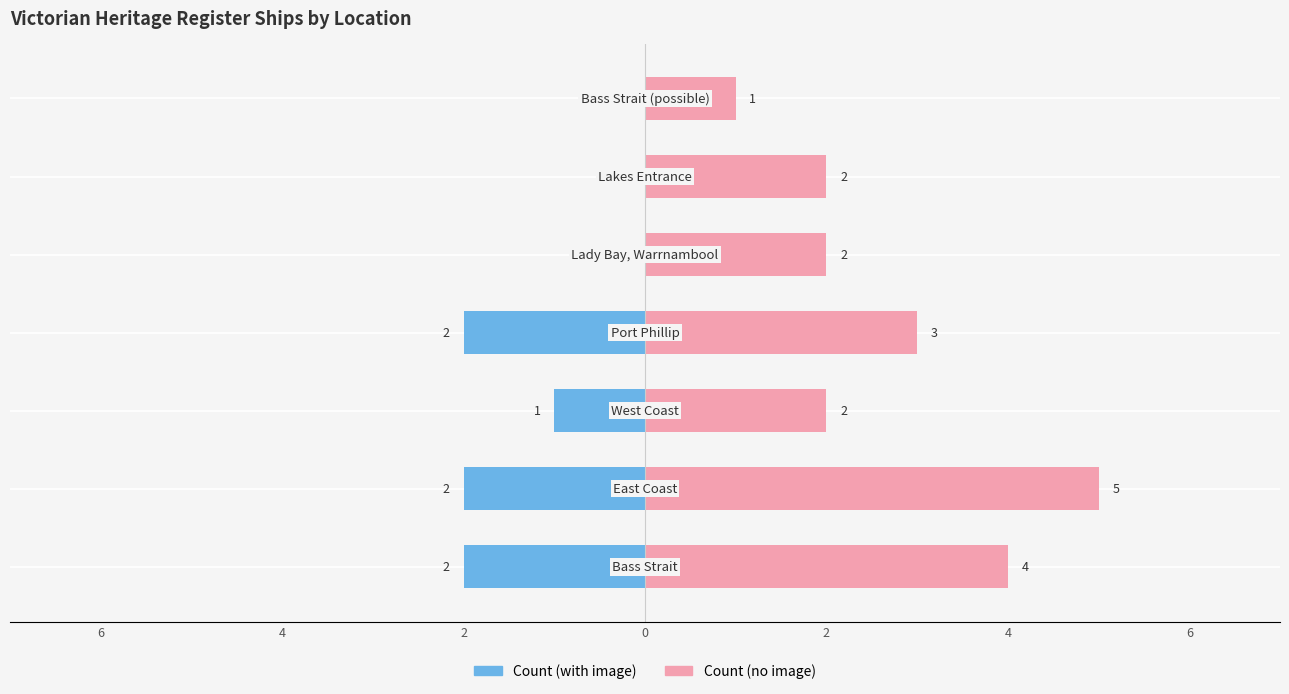

Is it true that Count (no image) equals 1 at 0?

False